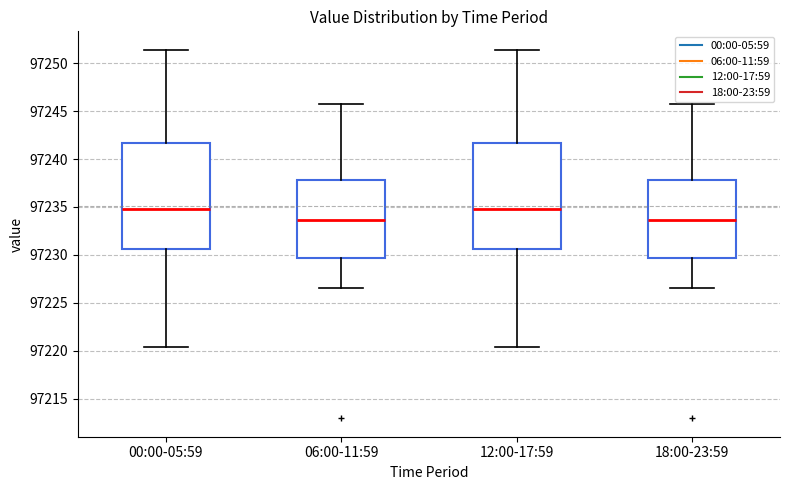

Where does the lower whisker of the box for 18:00-23:59 end on the y-axis? The values are not printed on the chart, so give them approximately, as read against the axis.

97226.5